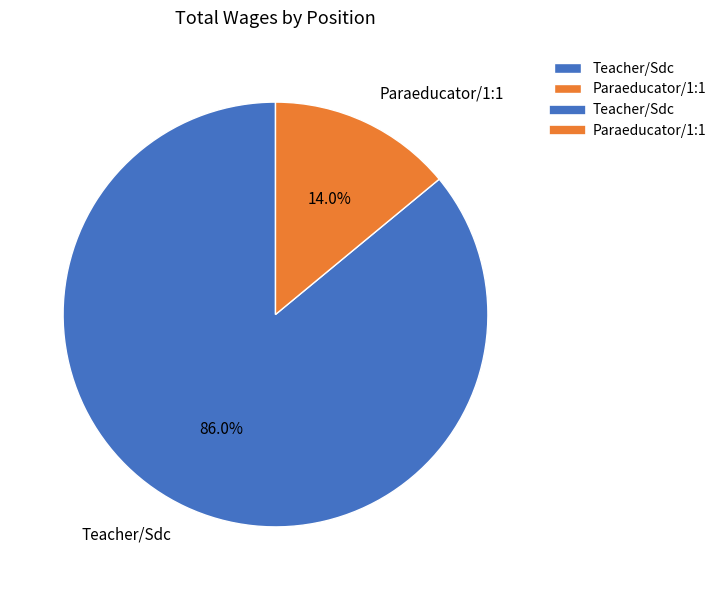

Which category has the biggest portion of the pie?

Teacher/Sdc